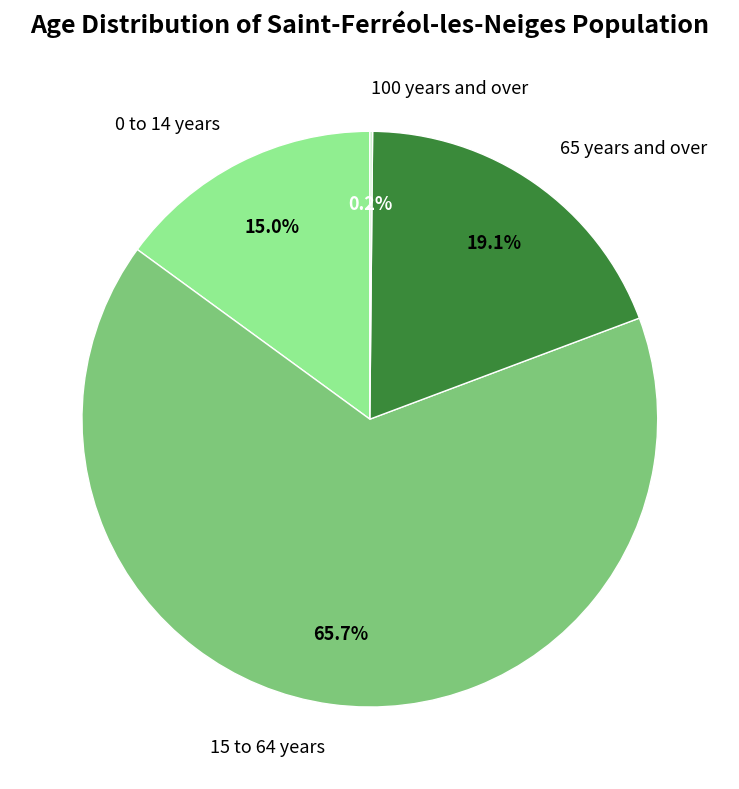

To the nearest percent, what percentage of the pie is 0 to 14 years?

15%